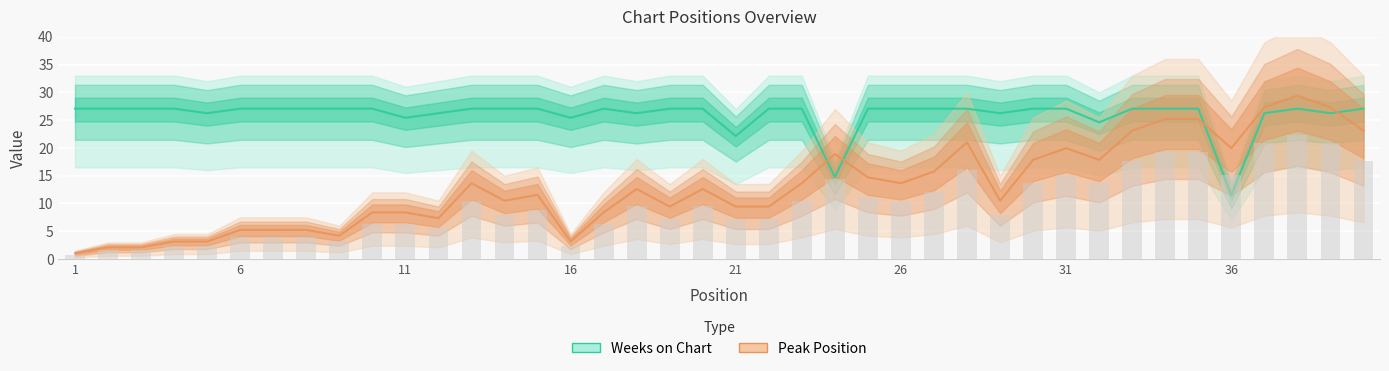

What is the value of the Peak Position bar at the 13th from the left?

13.6